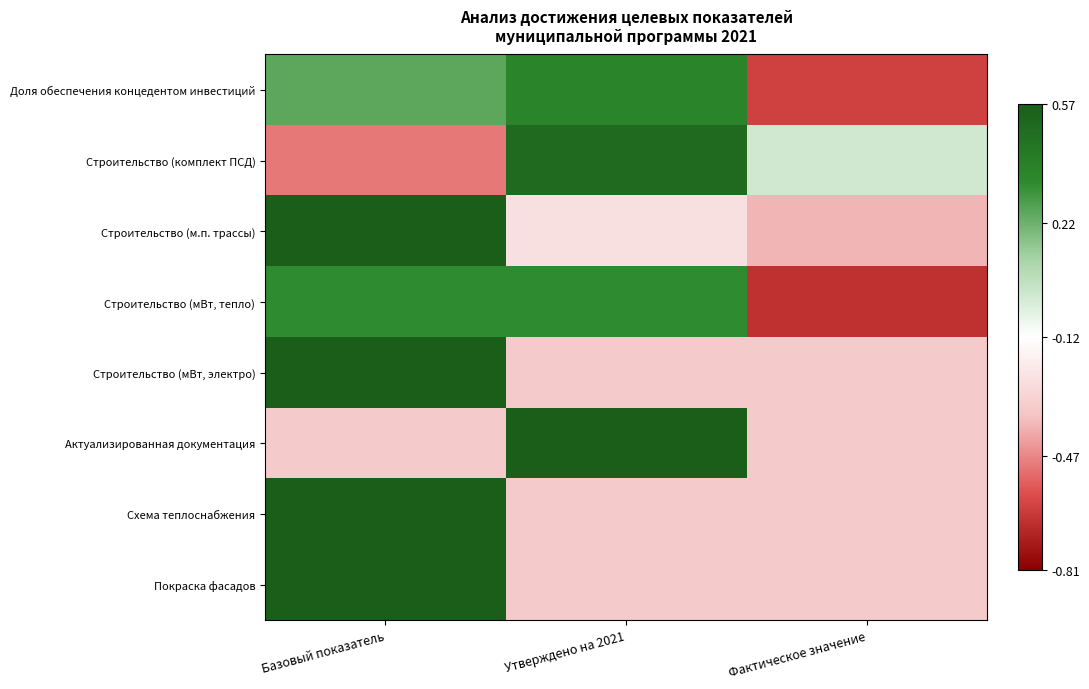

Which series has the widest spread of values?

Доля обеспечения концедентом инвестиций